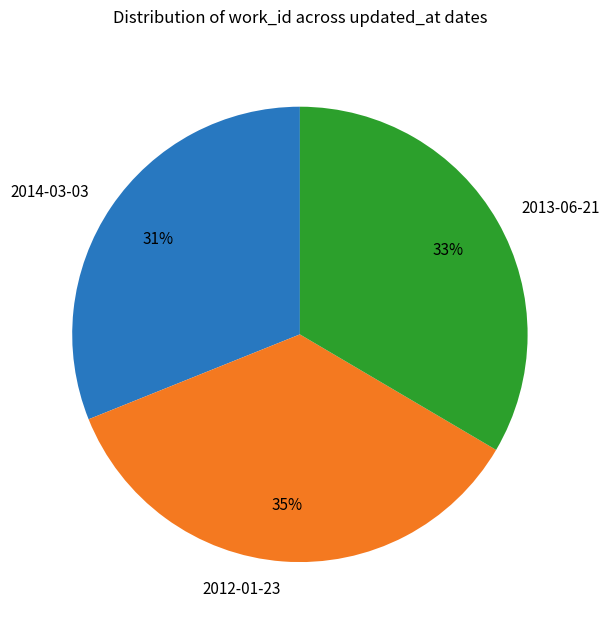

Is there any slice that represents more than half of the pie?

No